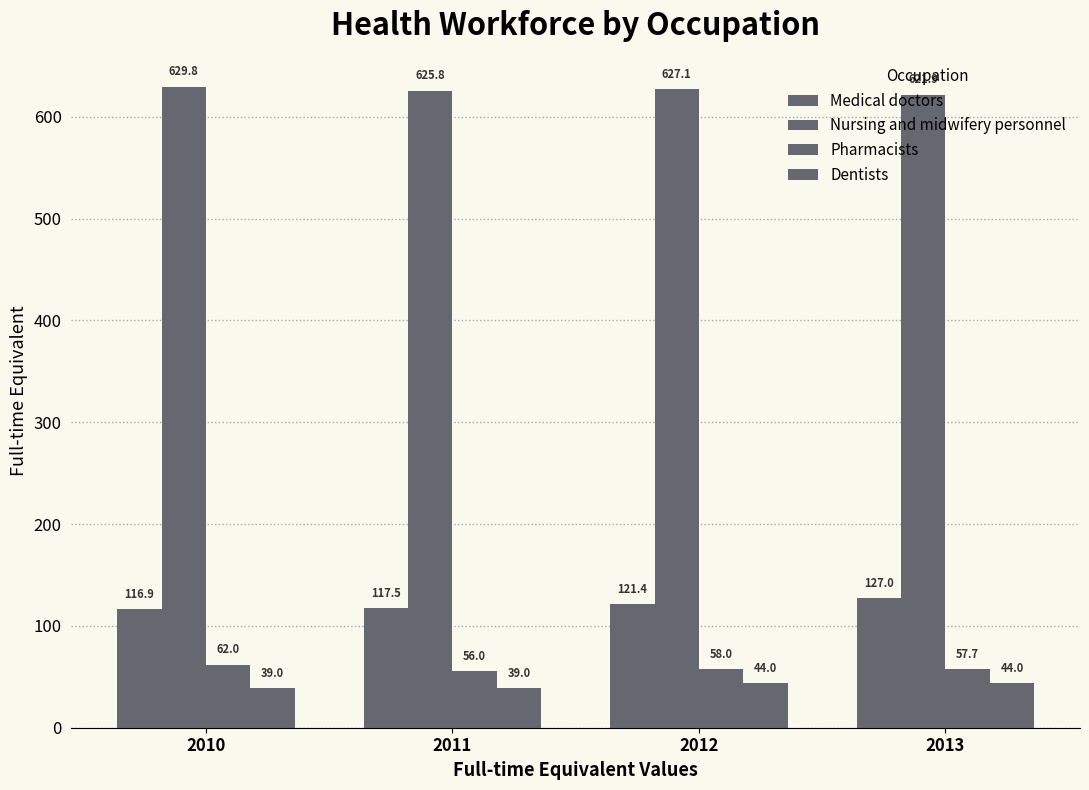

How many bars are there in each group?

4